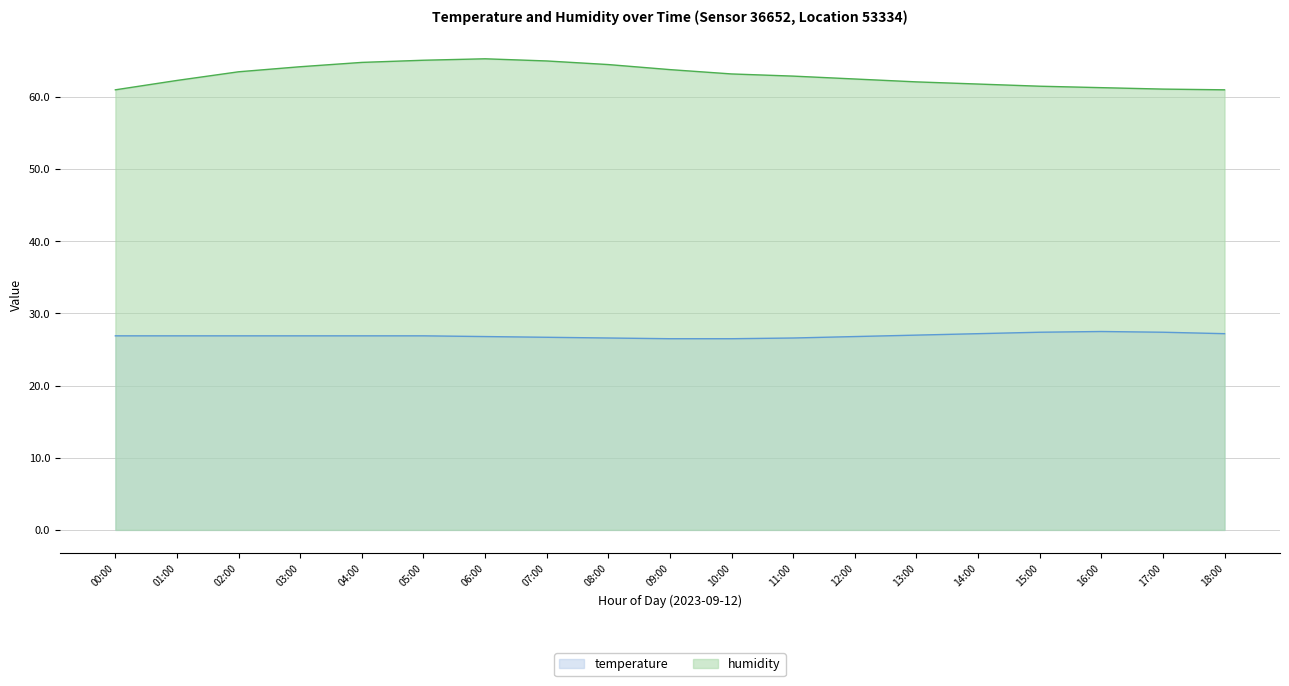

At which category is the sum across all series the highest?

06:00